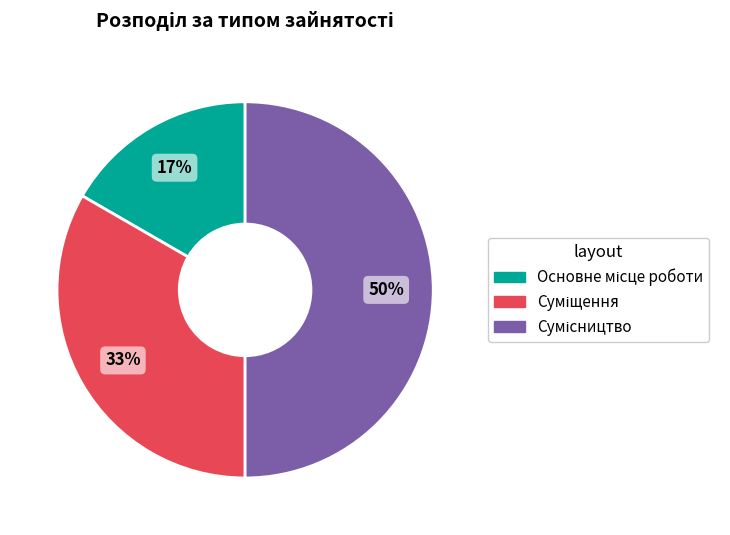

To the nearest percent, what is the average slice percentage?

33%